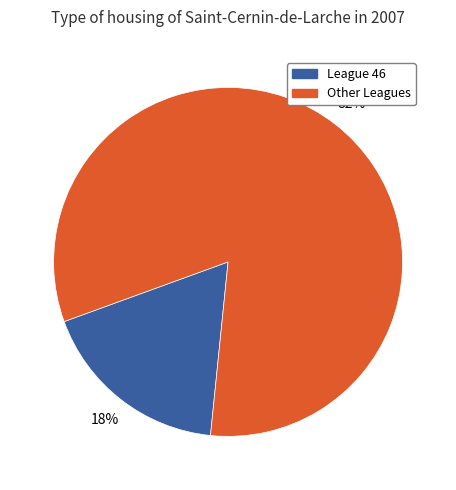

How many slices are in this pie chart?

2